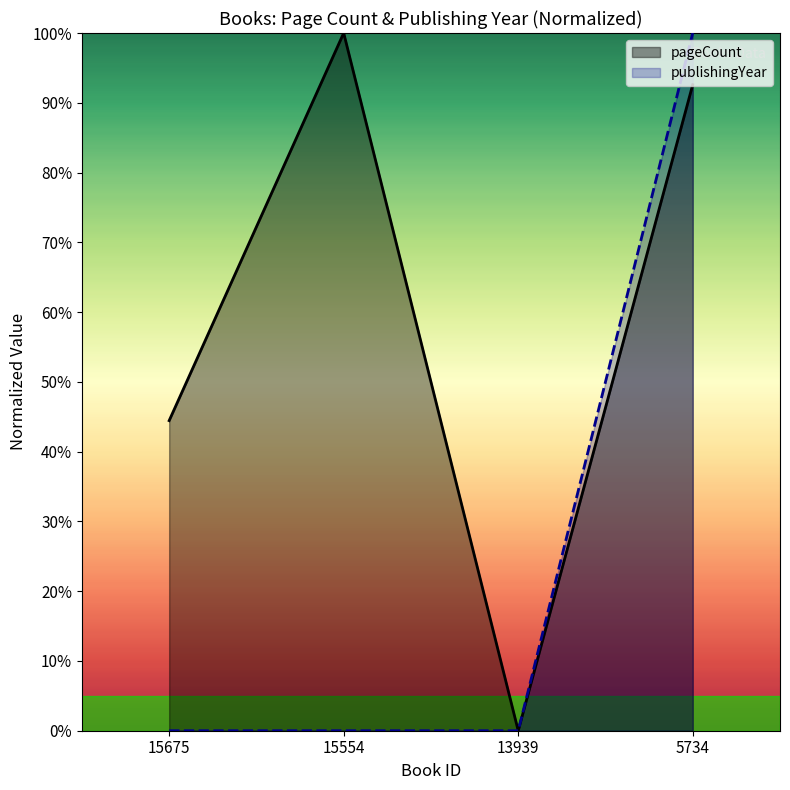

How many series are shown in this chart?

2